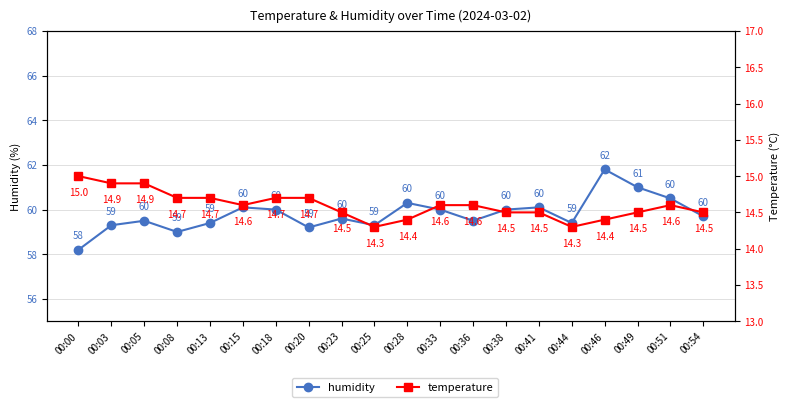

At which category is the sum across all series the highest?

00:46